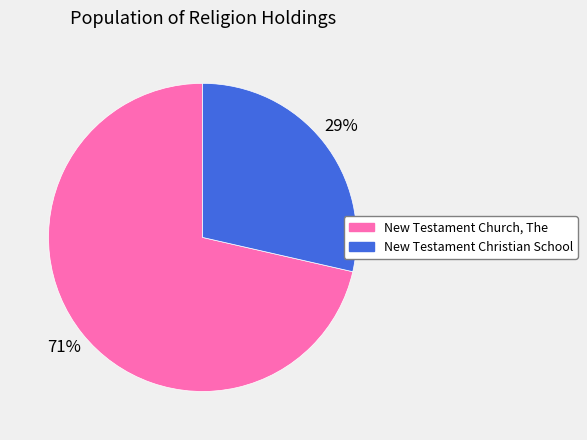

To the nearest percent, what is the average slice percentage?

50%